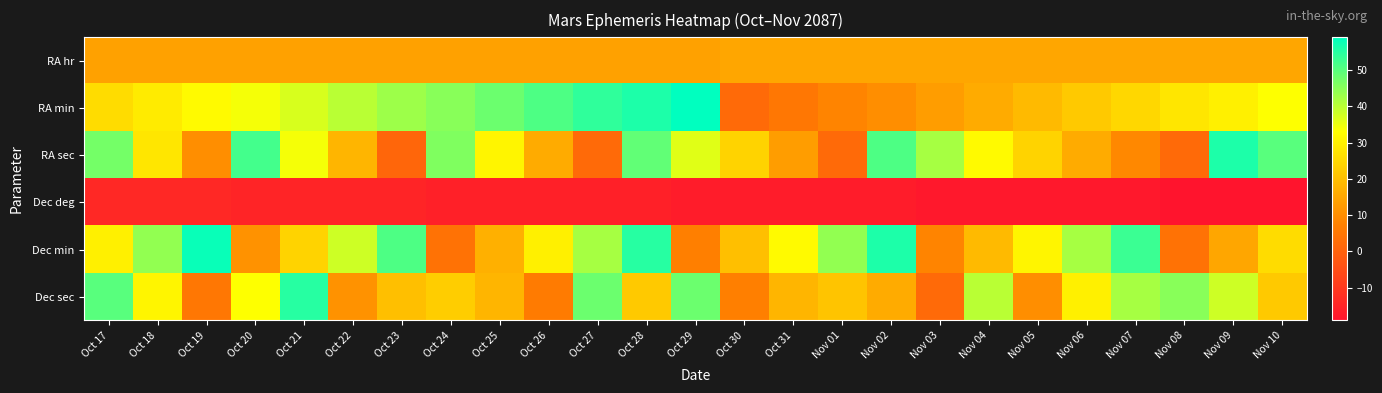

What is the spread (max minus min) of values at Oct 30?

41